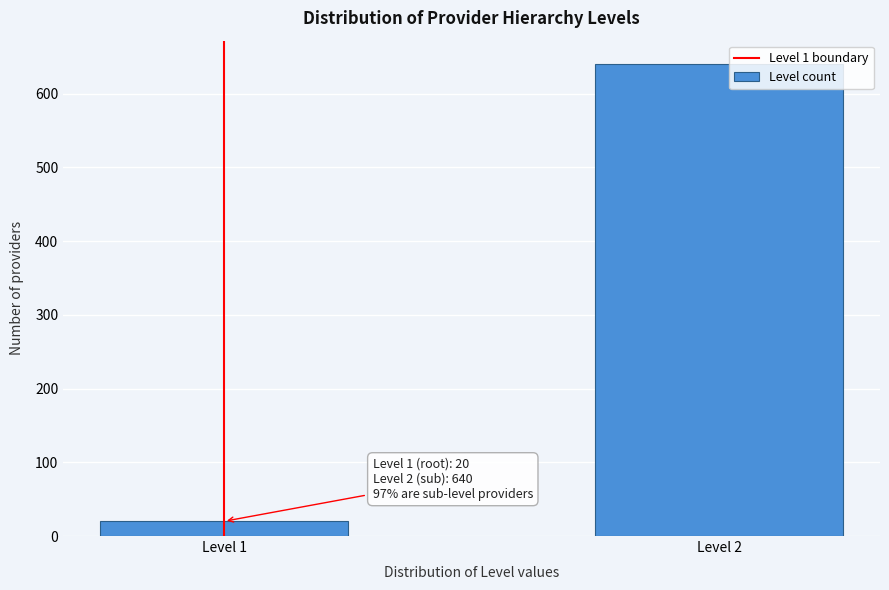

Reading left to right, list all the values displayed in this chart.

Level 1=20	Level 2=640